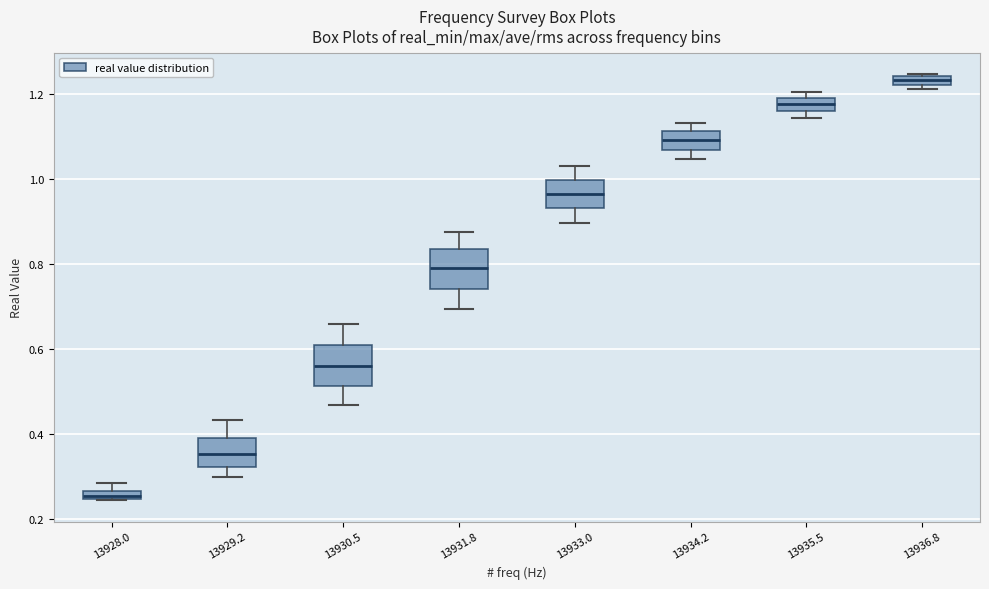

Where is the lower edge of the box at x = 13929.2 on the y-axis? The values are not printed on the chart, so give them approximately, as read against the axis.

0.32